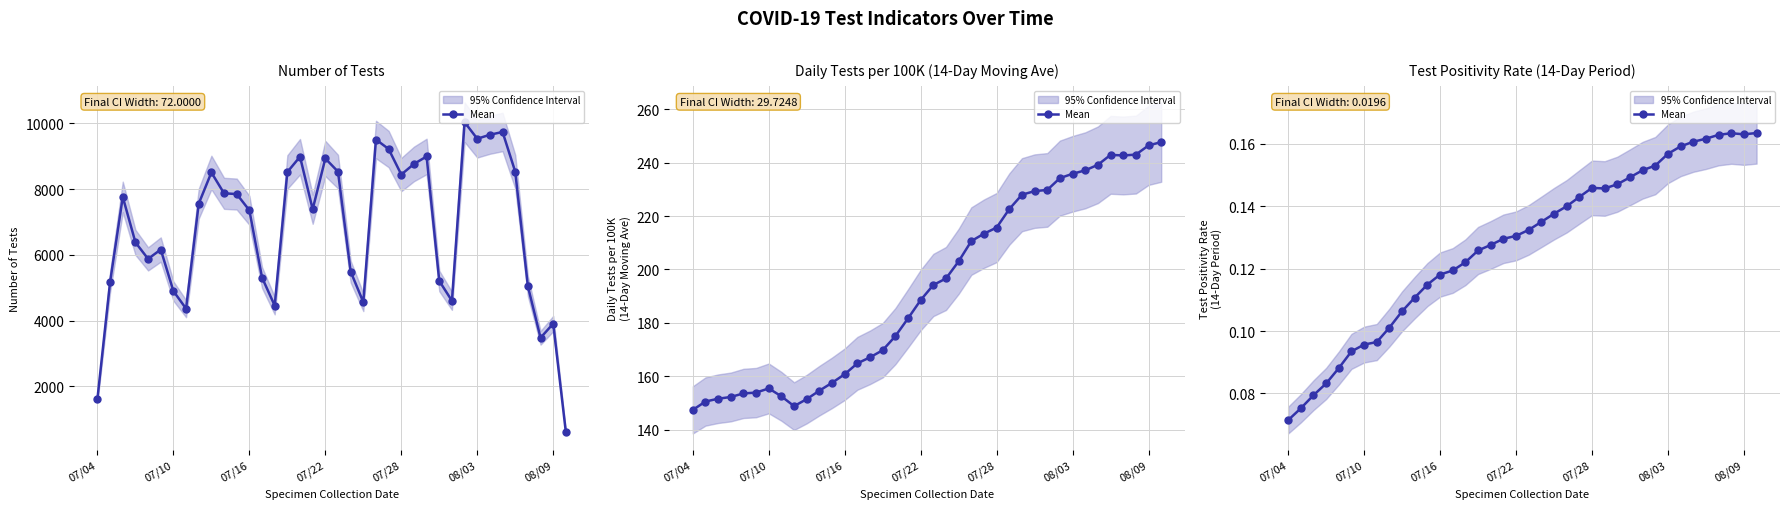

What is the sum of all values?

4.9